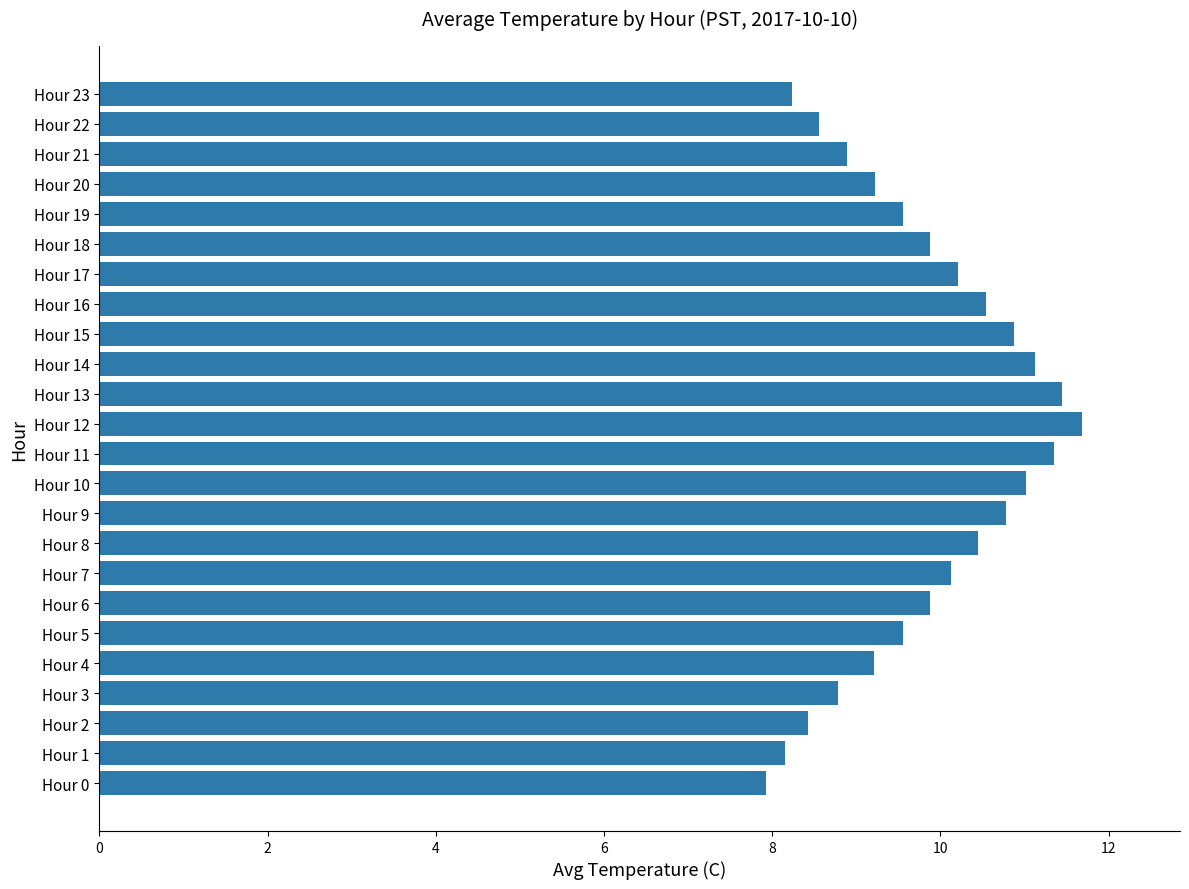

What is the greatest value displayed?

11.7